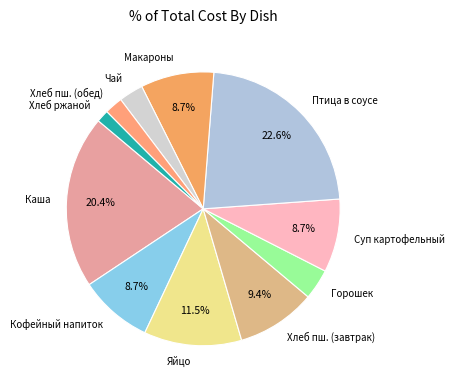

Which category has the biggest portion of the pie?

Птица в соусе